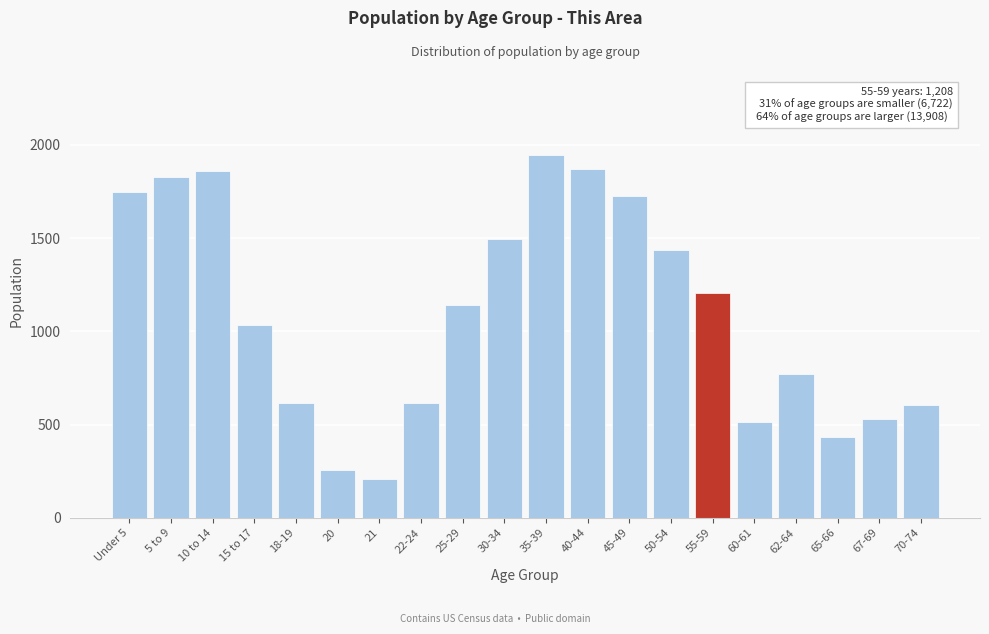

The chart shows a value of 1725 at 45-49. True or false?

True